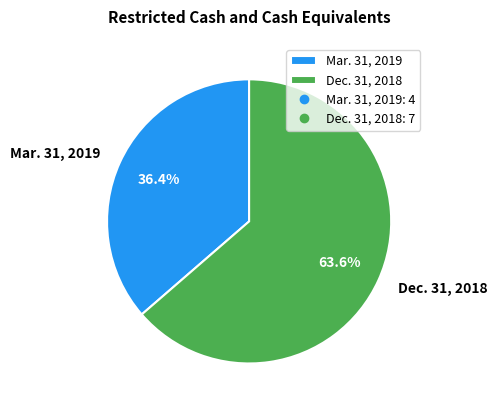

What is the smallest slice in the pie chart?

Mar. 31, 2019